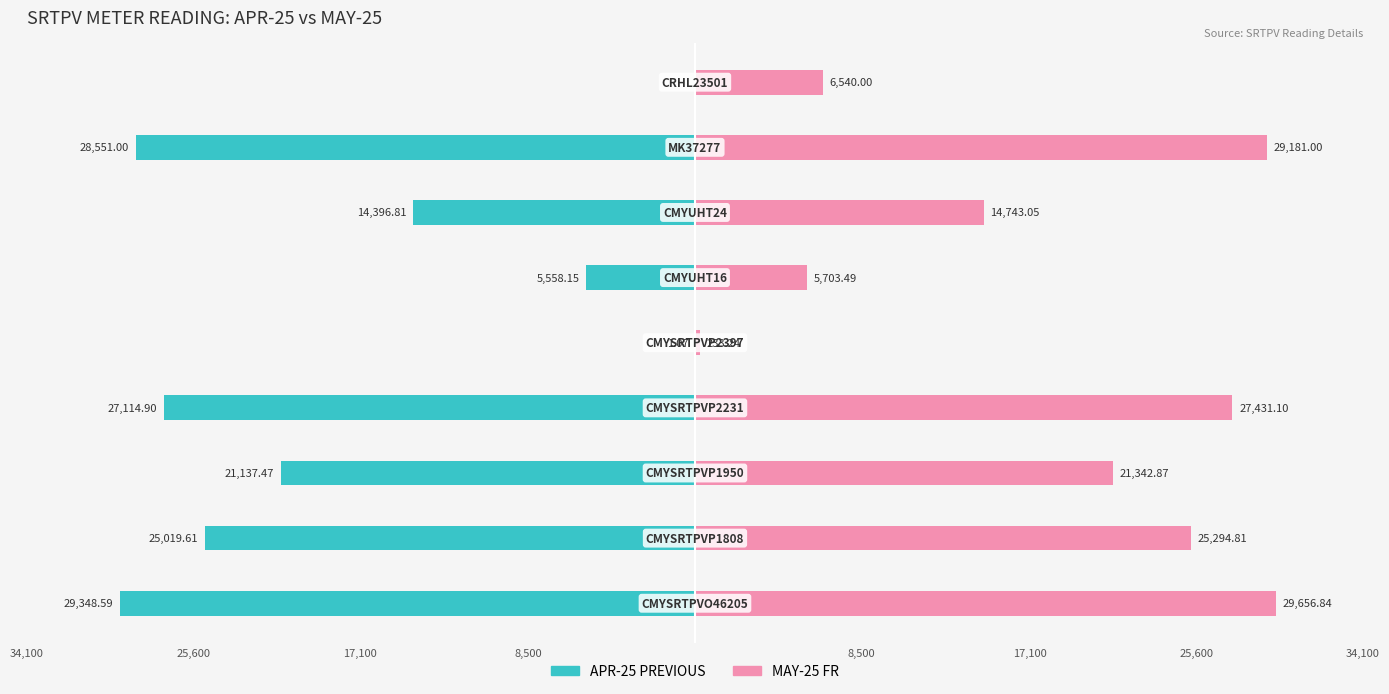

Between 8,500 and 34,100, which series saw the biggest shift?

APR-25 PREVIOUS